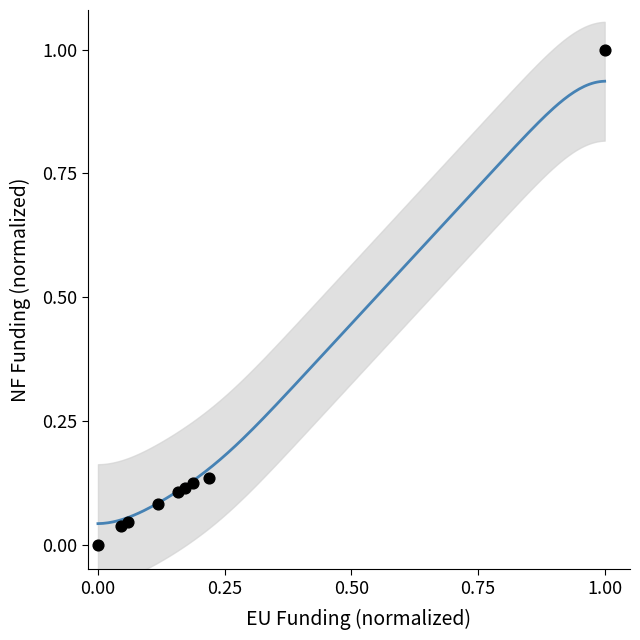

What is the range of Y values (max minus min)?

1.0